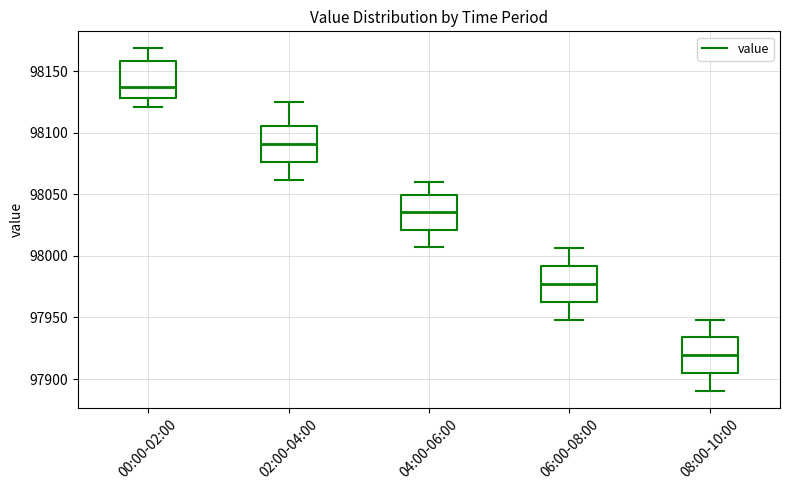

Reading left to right, read every box against the y-axis: the position of its median line, the range the box covers, and the ends of its whiskers. The values are not printed on the chart, so give them approximately, as read against the axis.

00:00-02:00: median 98135, box 98130 to 98160, whiskers 98120 to 98170
02:00-04:00: median 98090, box 98075 to 98105, whiskers 98060 to 98125
04:00-06:00: median 98035, box 98020 to 98050, whiskers 98010 to 98060
06:00-08:00: median 97975, box 97965 to 97990, whiskers 97950 to 98005
08:00-10:00: median 97920, box 97905 to 97935, whiskers 97890 to 97950